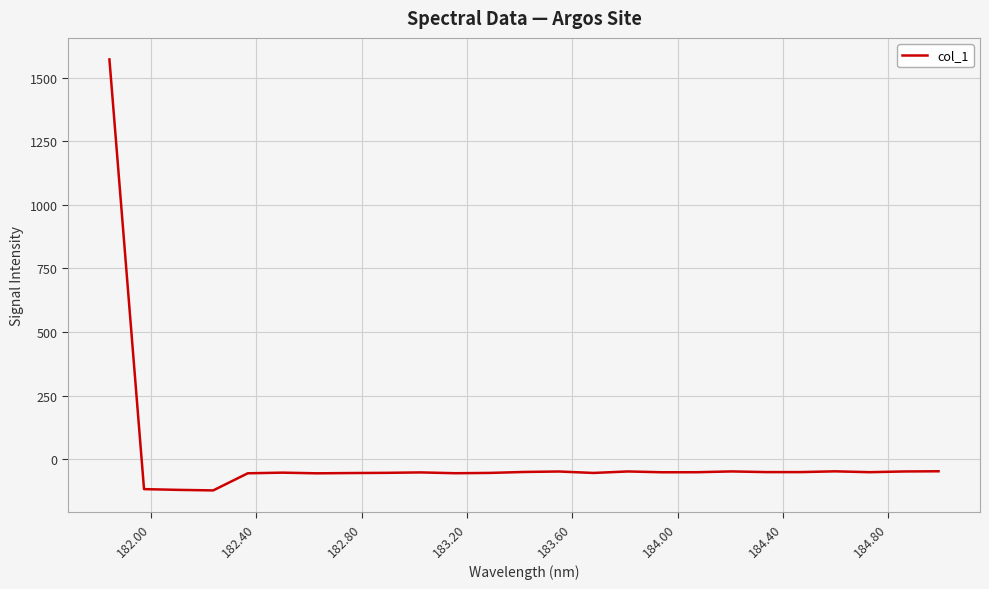

True or false: the data has more than 0 interior local peaks.

True